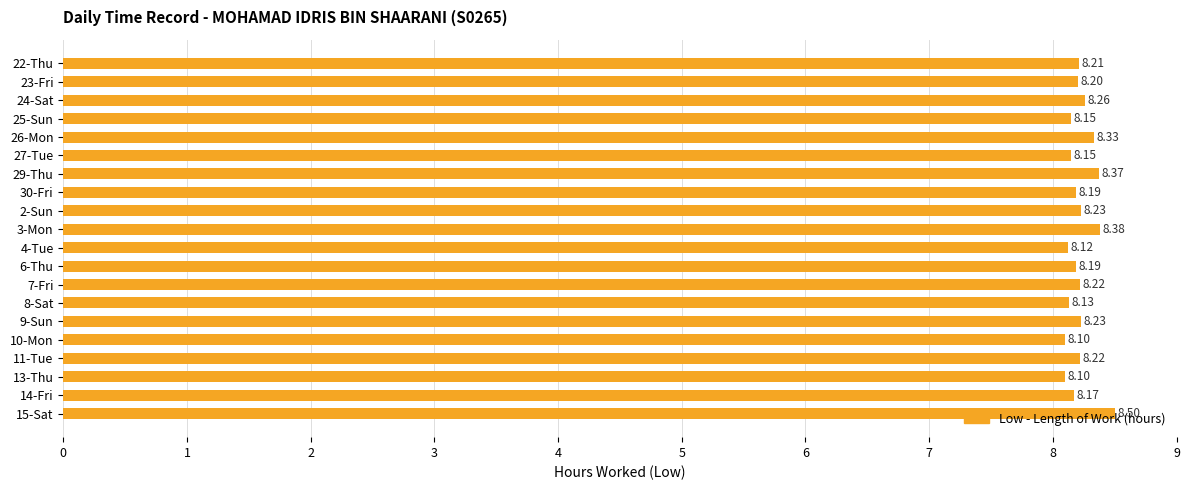

What is the smallest value displayed?

8.1